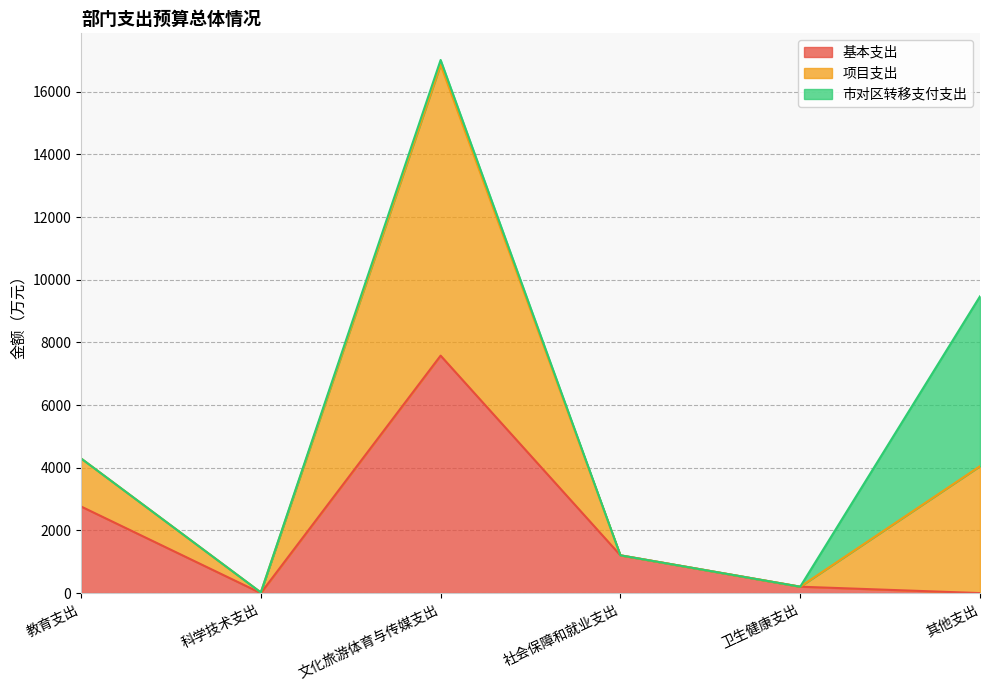

At which label is 基本支出 closest to 3789?

教育支出